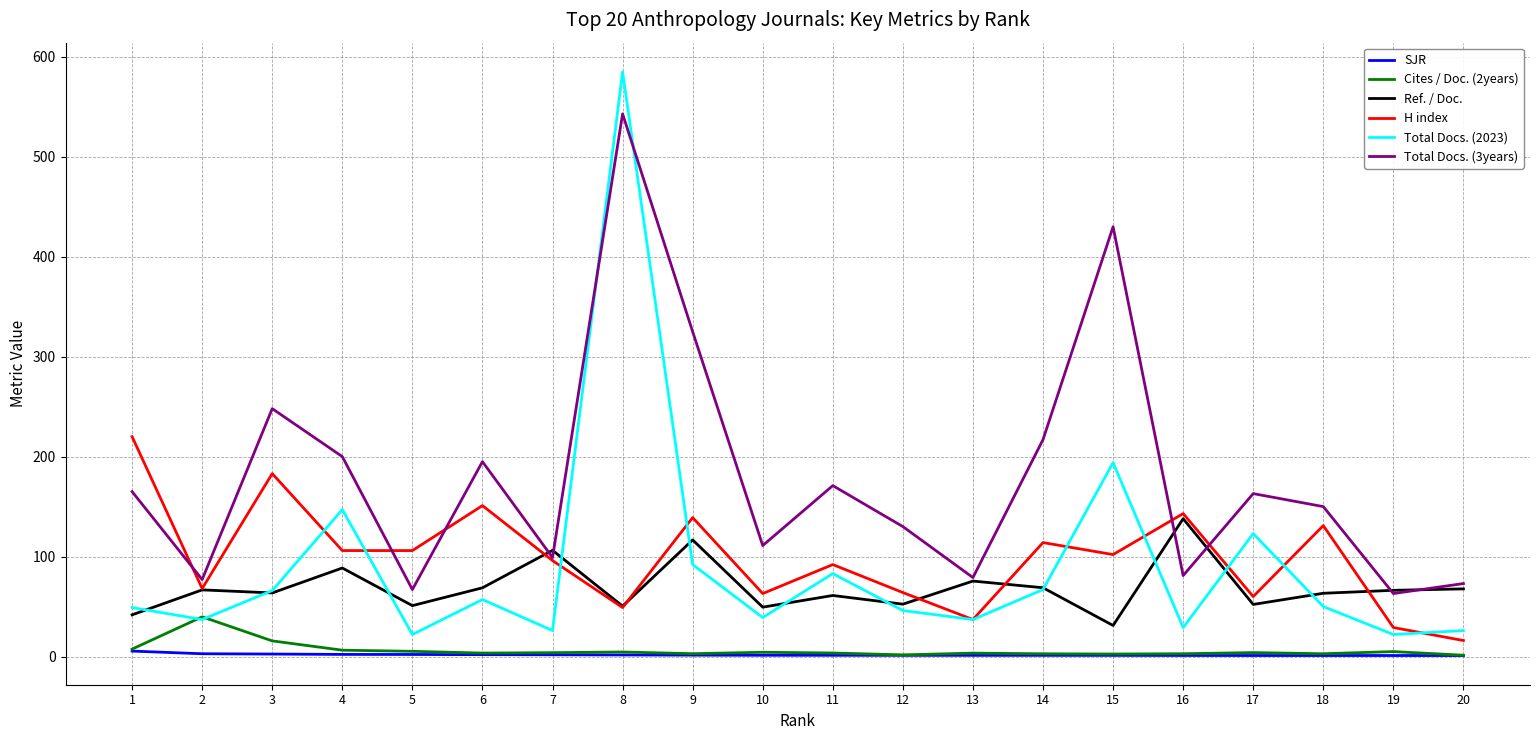

How many lines are shown in the chart?

6